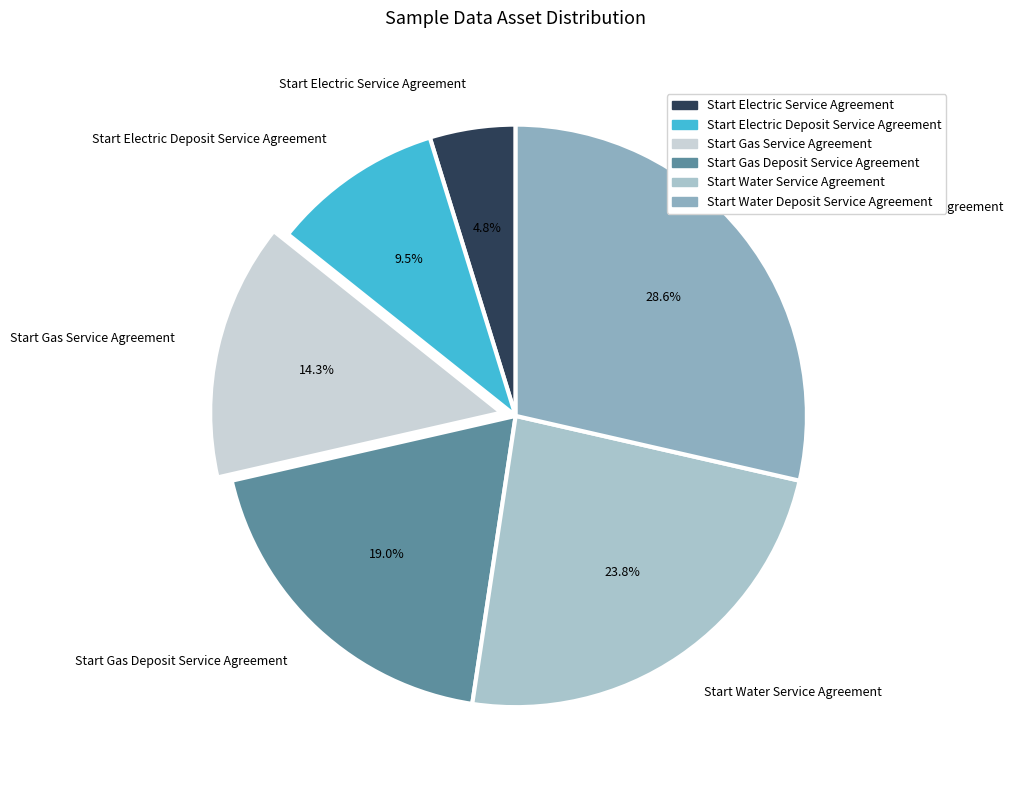

Which category has the smallest portion of the pie?

Start Electric Service Agreement